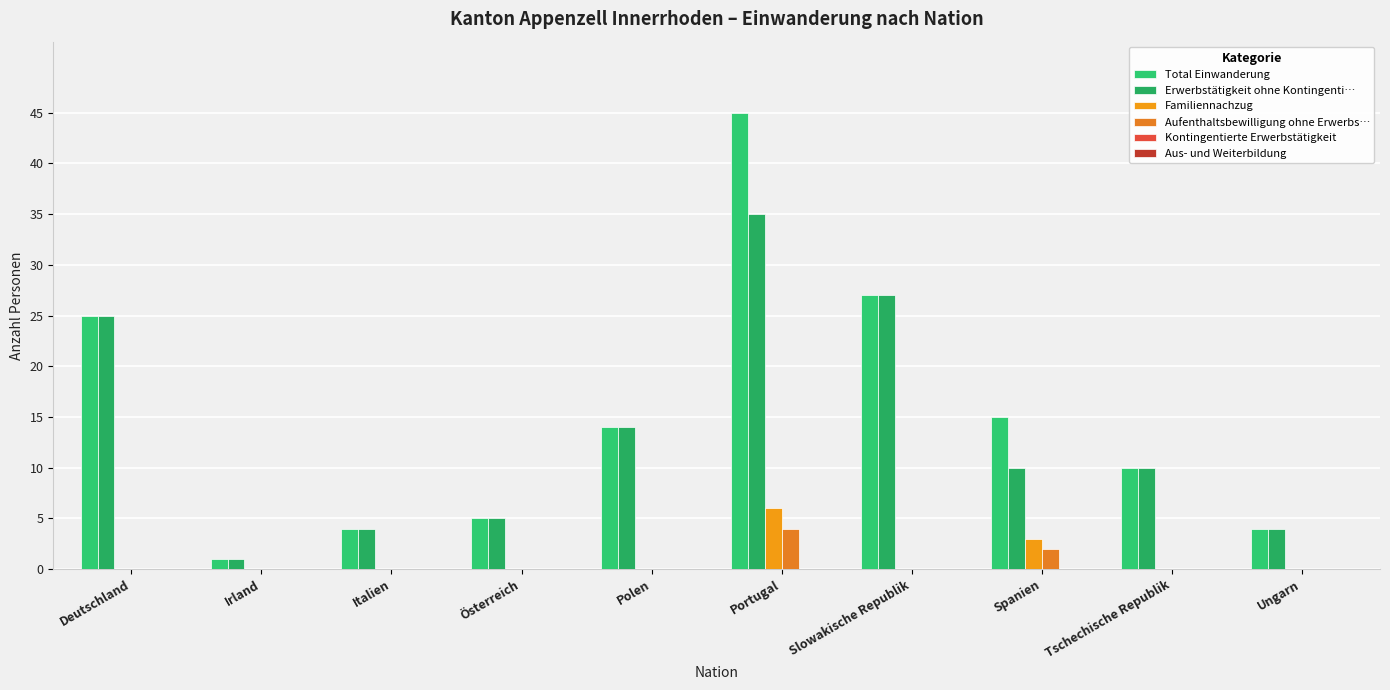

Which series has the largest total across all categories?

Total Einwanderung